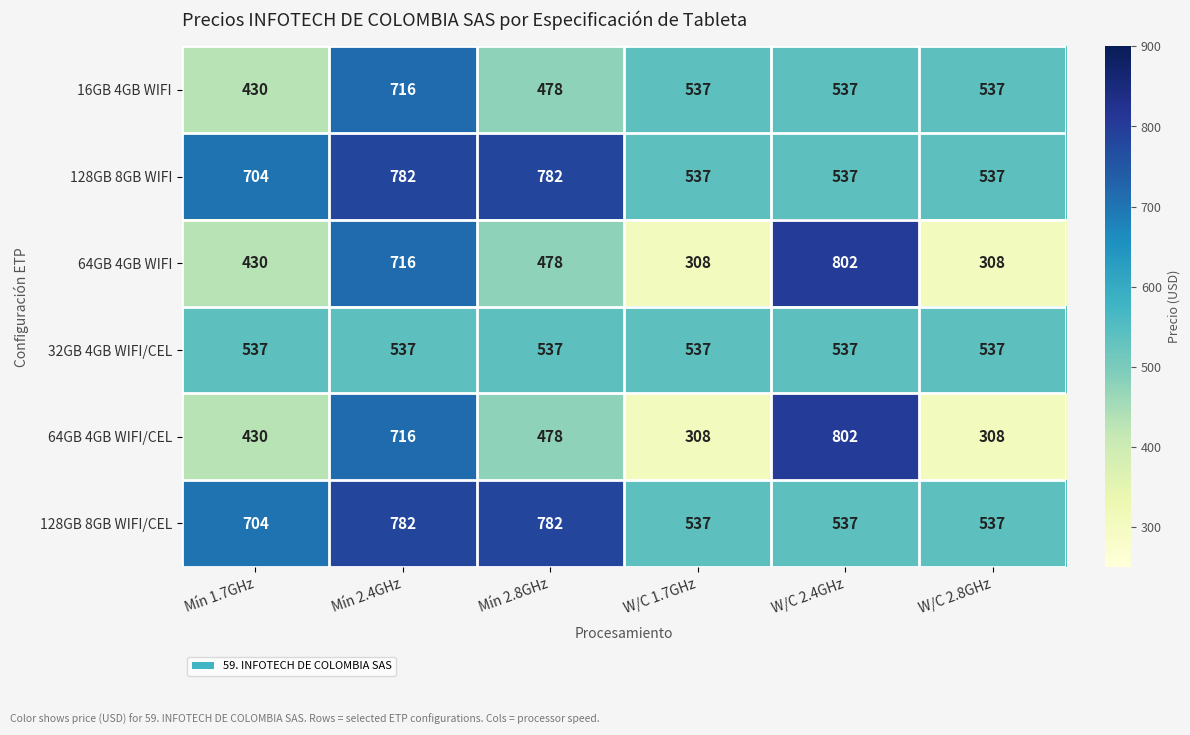

What is the approximate value of 64GB 4GB WIFI at Mín 2.4GHz?

716